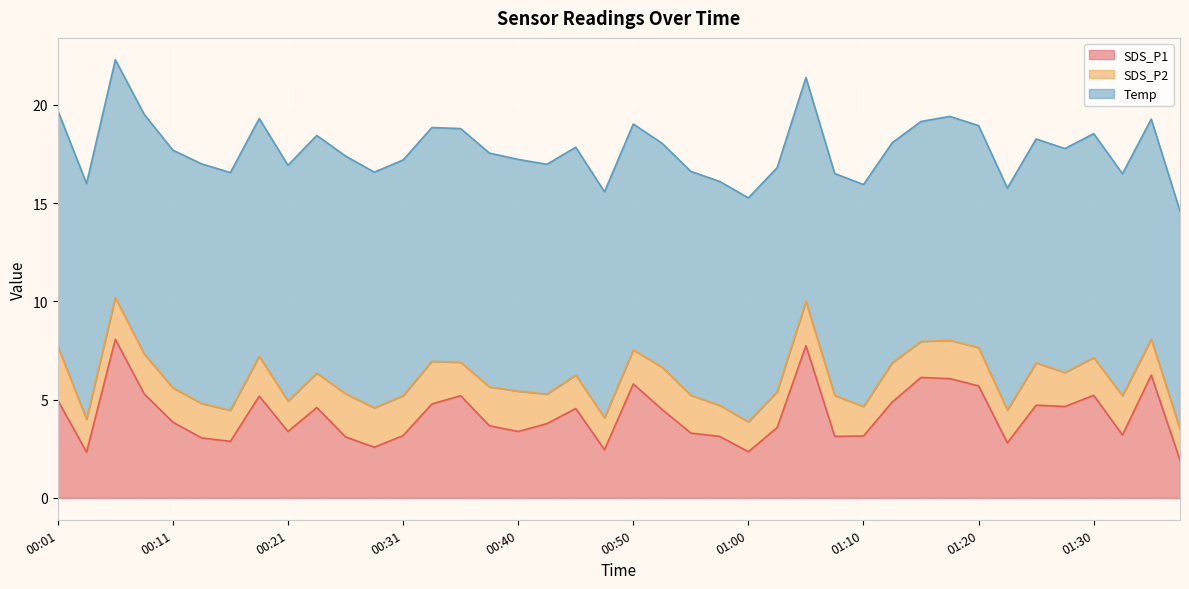

True or false: SDS_P2 and Temp cross at least once.

False